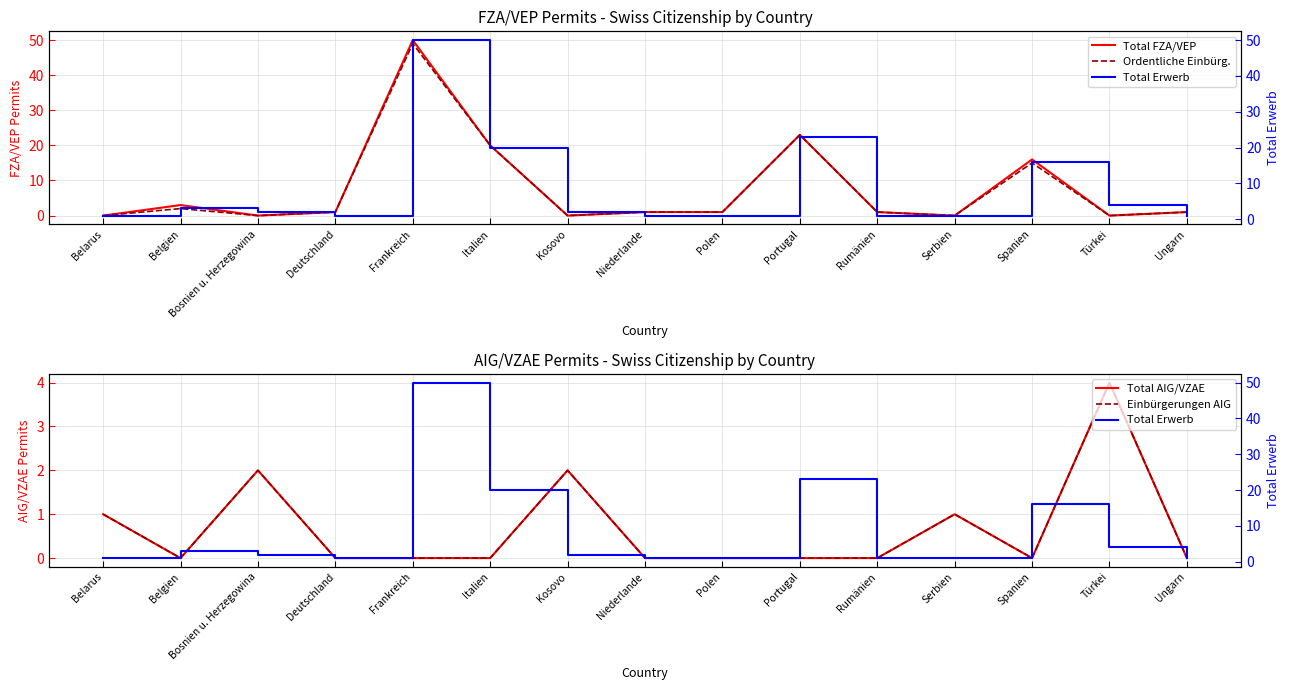

Rank the series by their maximum value, from highest to lowest.

Total FZA/VEP, Total Erwerb, Ordentliche Einbürg., Total AIG/VZAE, Einbürgerungen AIG